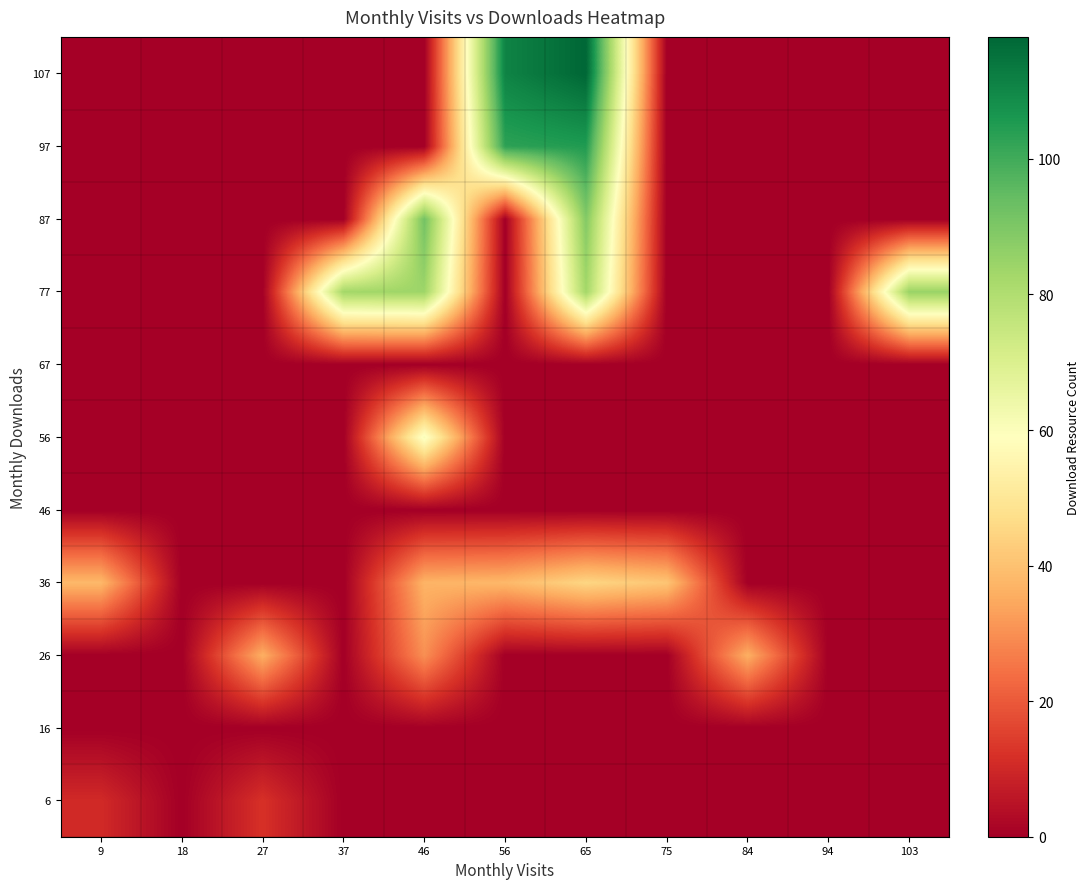

Reading left to right, transcribe all the data shown in this chart.

6: 9=10.5	18=0.0	27=12.0	37=0.0	46=0.0	56=0.0	65=0.0	75=0.0	84=0.0	94=0.0	103=0.0
16: 9=0.0	18=0.0	27=0.0	37=0.0	46=0.0	56=0.0	65=0.0	75=0.0	84=0.0	94=0.0	103=0.0
26: 9=0.0	18=0.0	27=36.0	37=0.0	46=30.0	56=0.0	65=0.0	75=0.0	84=36.0	94=0.0	103=0.0
36: 9=38.0	18=0.0	27=0.0	37=0.0	46=37.0	56=38.0	65=45.0	75=41.0	84=0.0	94=0.0	103=0.0
46: 9=0.0	18=0.0	27=0.0	37=0.0	46=0.0	56=0.0	65=0.0	75=0.0	84=0.0	94=0.0	103=0.0
56: 9=0.0	18=0.0	27=0.0	37=0.0	46=61.0	56=0.0	65=0.0	75=0.0	84=0.0	94=0.0	103=0.0
67: 9=0.0	18=0.0	27=0.0	37=0.0	46=0.0	56=0.0	65=0.0	75=0.0	84=0.0	94=0.0	103=0.0
77: 9=0.0	18=0.0	27=0.0	37=83.0	46=84.0	56=0.0	65=83.0	75=0.0	84=0.0	94=0.0	103=85.0
87: 9=0.0	18=0.0	27=0.0	37=0.0	46=92.0	56=0.0	65=89.0	75=0.0	84=0.0	94=0.0	103=0.0
97: 9=0.0	18=0.0	27=0.0	37=0.0	46=0.0	56=103.0	65=105.0	75=0.0	84=0.0	94=0.0	103=0.0
107: 9=0.0	18=0.0	27=0.0	37=0.0	46=0.0	56=111.0	65=118.0	75=0.0	84=0.0	94=0.0	103=0.0